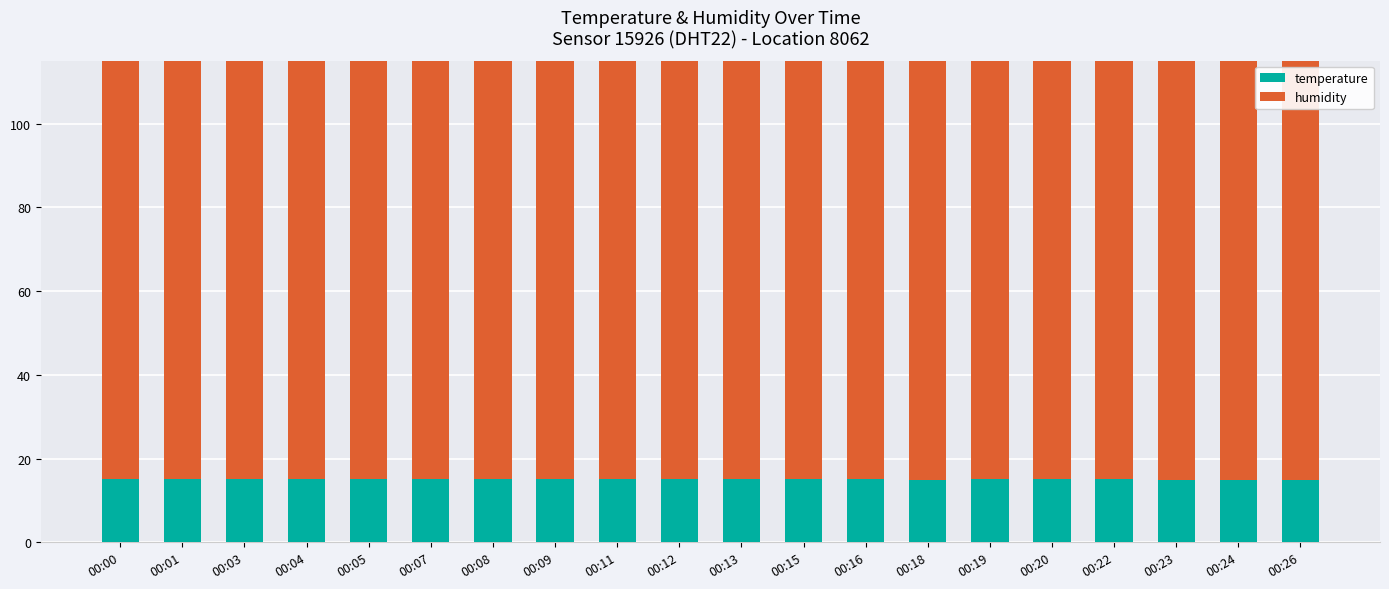

What is the total value across all series at 00:19?

115.0